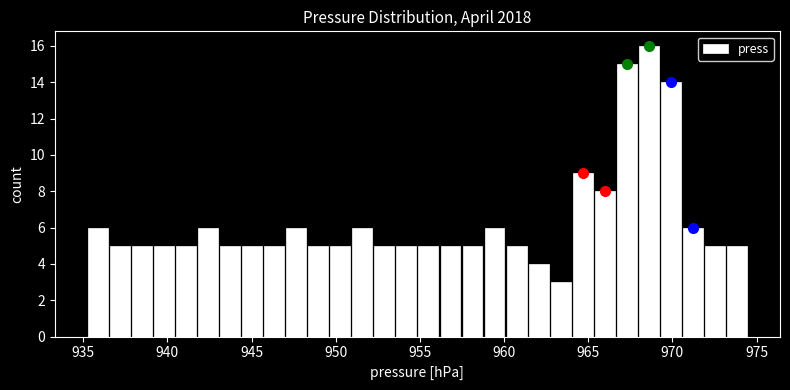

Read against the x-axis, roughly where is the centre of the tallest bar?

968.5